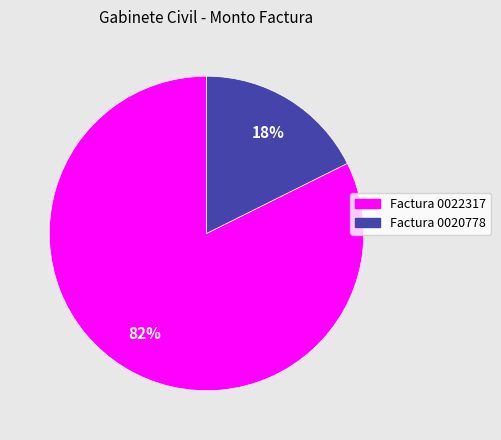

To the nearest percent, what is the average slice percentage?

50%